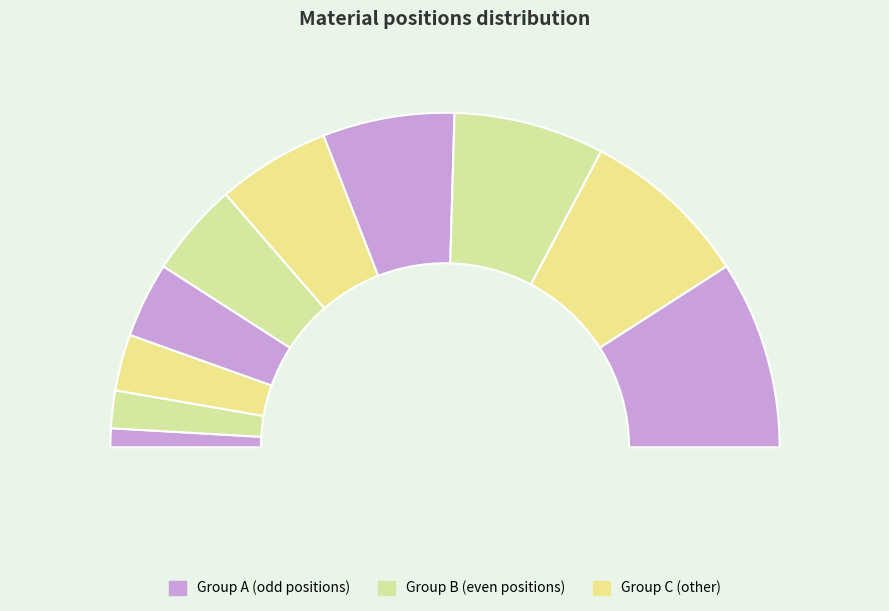

Count the number of slices in the pie.

10